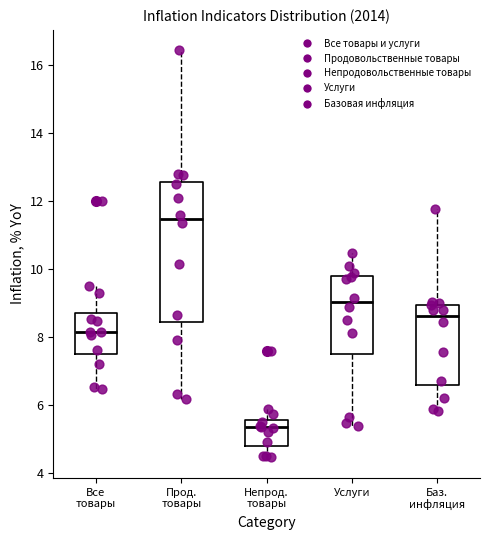

Which box's median line is the highest?

Прод. товары